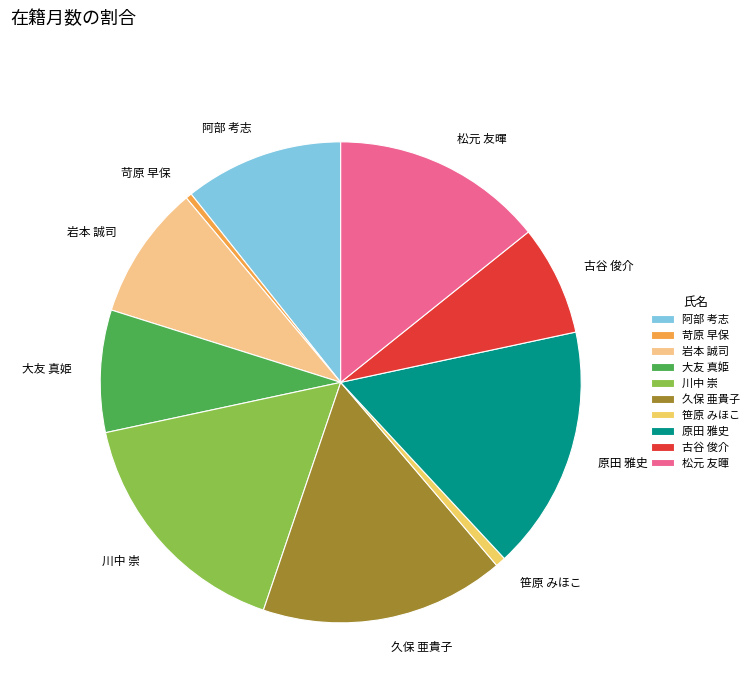

Does 岩本 誠司 account for over 50% of the chart?

No